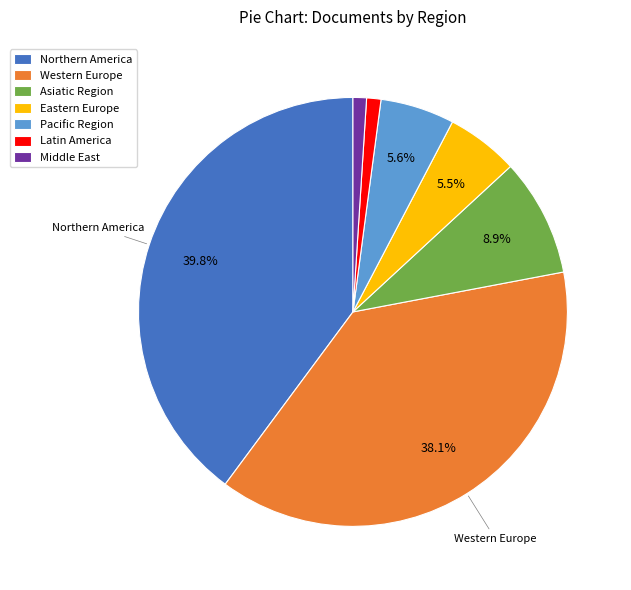

What is the largest slice in the pie chart?

Northern America